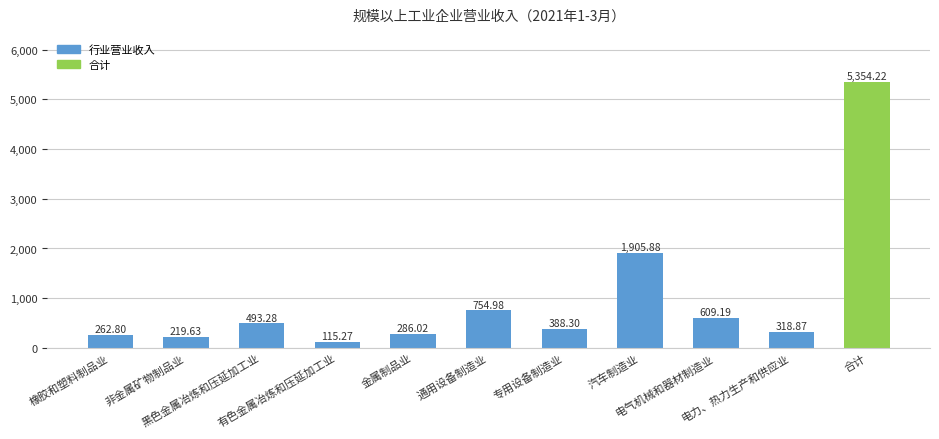

Rank the categories by value from lowest to highest.

有色金属冶炼和压延加工业, 非金属矿物制品业, 橡胶和塑料制品业, 金属制品业, 电力、热力生产和供应业, 专用设备制造业, 黑色金属冶炼和压延加工业, 电气机械和器材制造业, 通用设备制造业, 汽车制造业, 合计